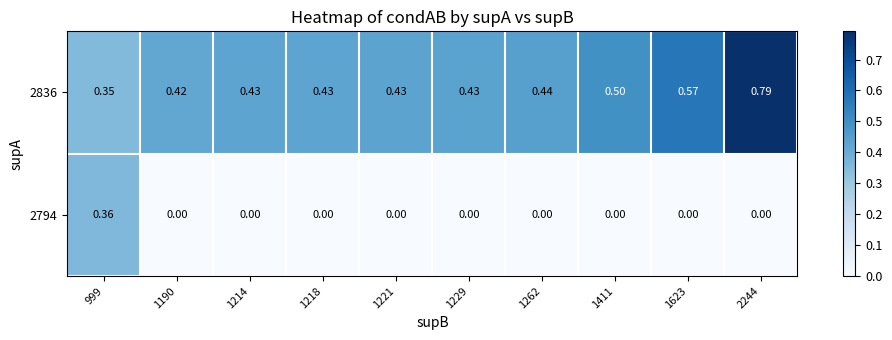

At which category is the sum across all series the highest?

2244